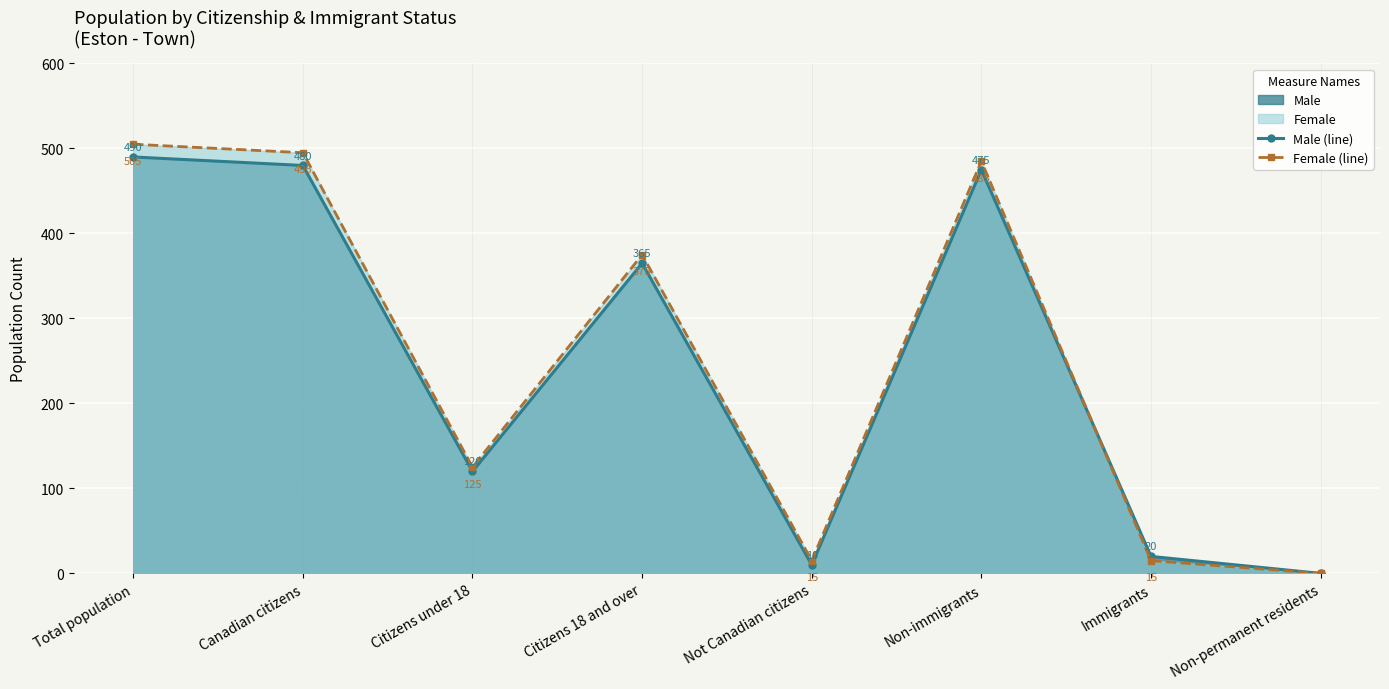

How many times do Female (line) and Male (line) cross each other?

1